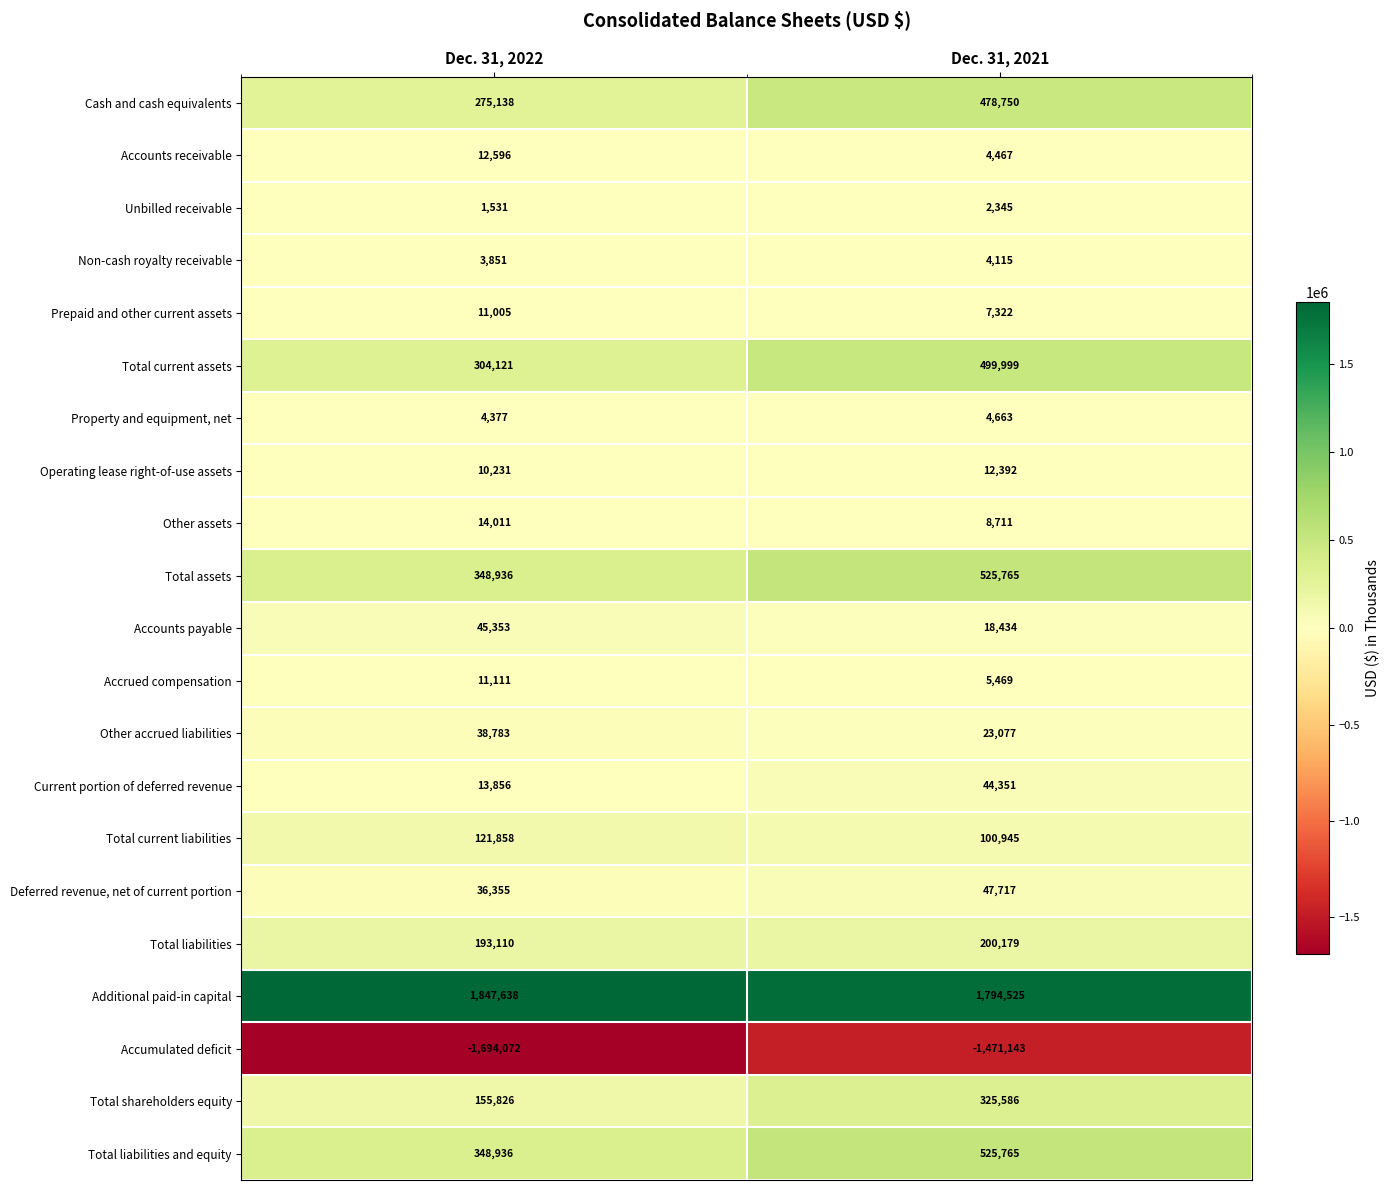

What is the highest value of the Total assets series?

525765